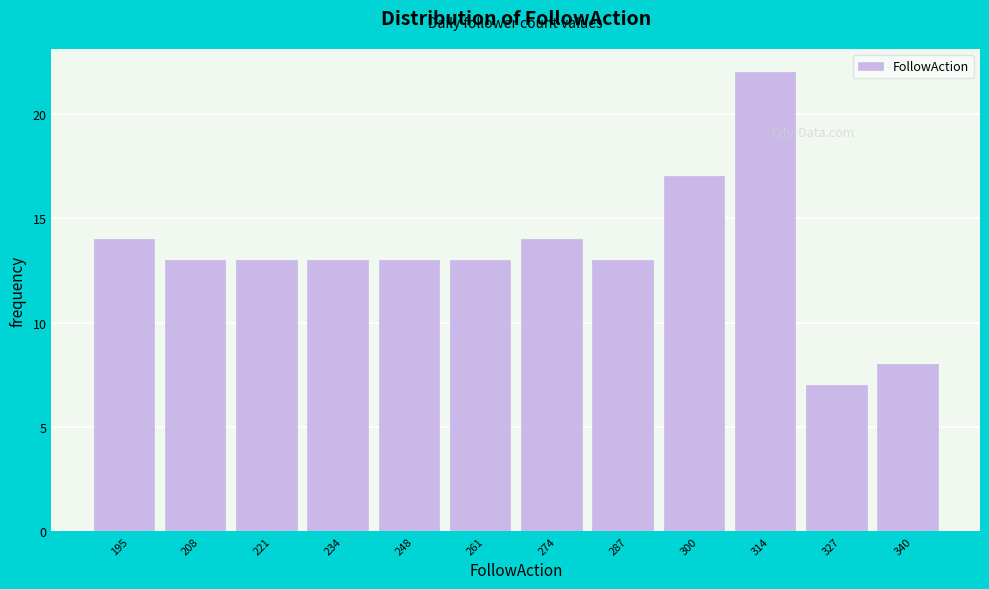

Reading left to right, list all the values displayed in this chart.

195=14	208=13	221=13	234=13	248=13	261=13	274=14	287=13	300=17	314=22	327=7	340=8